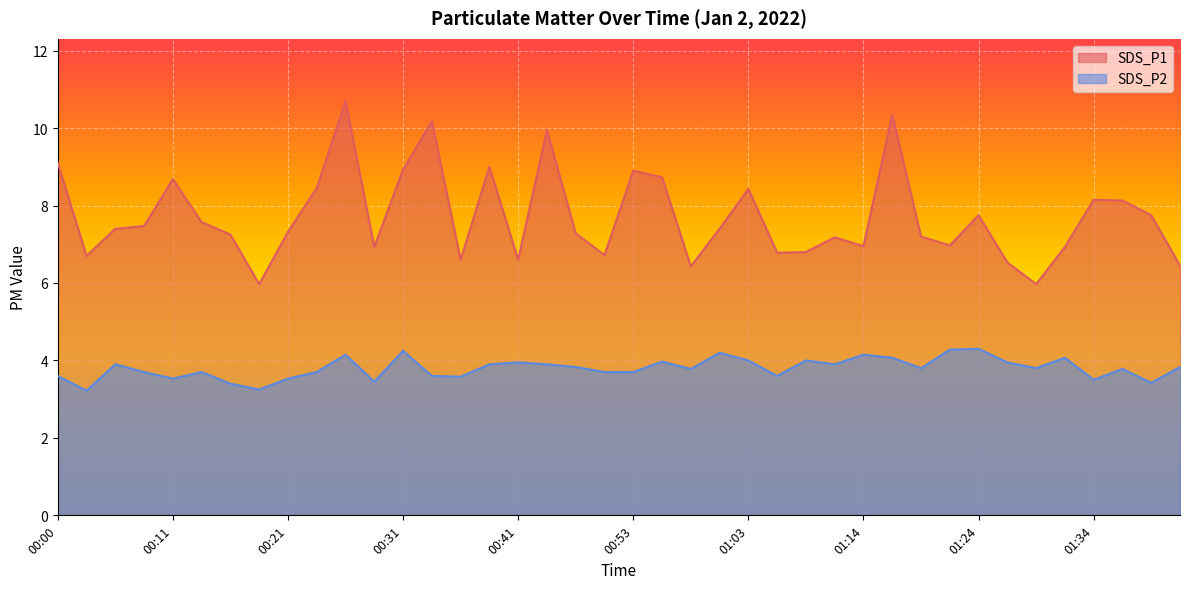

What is the lowest value of the SDS_P1 series?

6.0